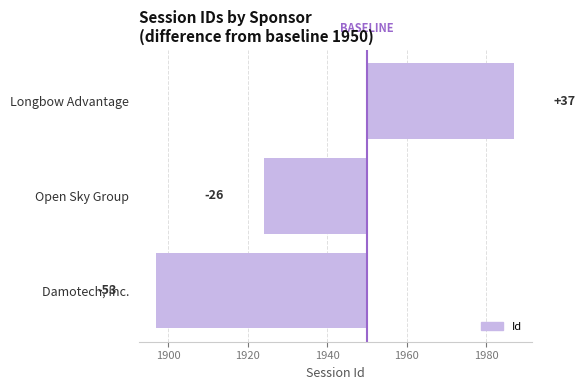

How many data points are above -26?

1